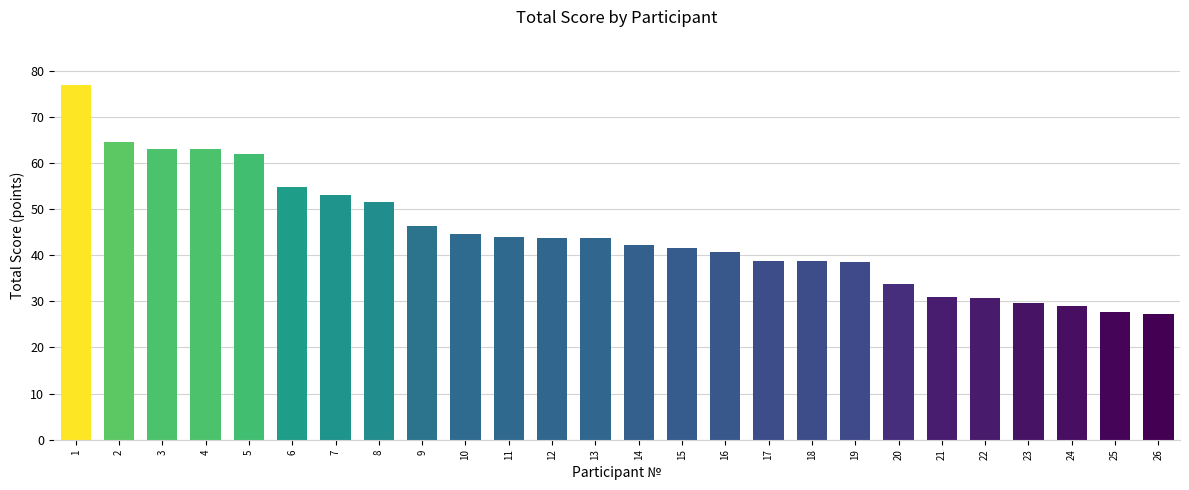

What is the average value?

44.6